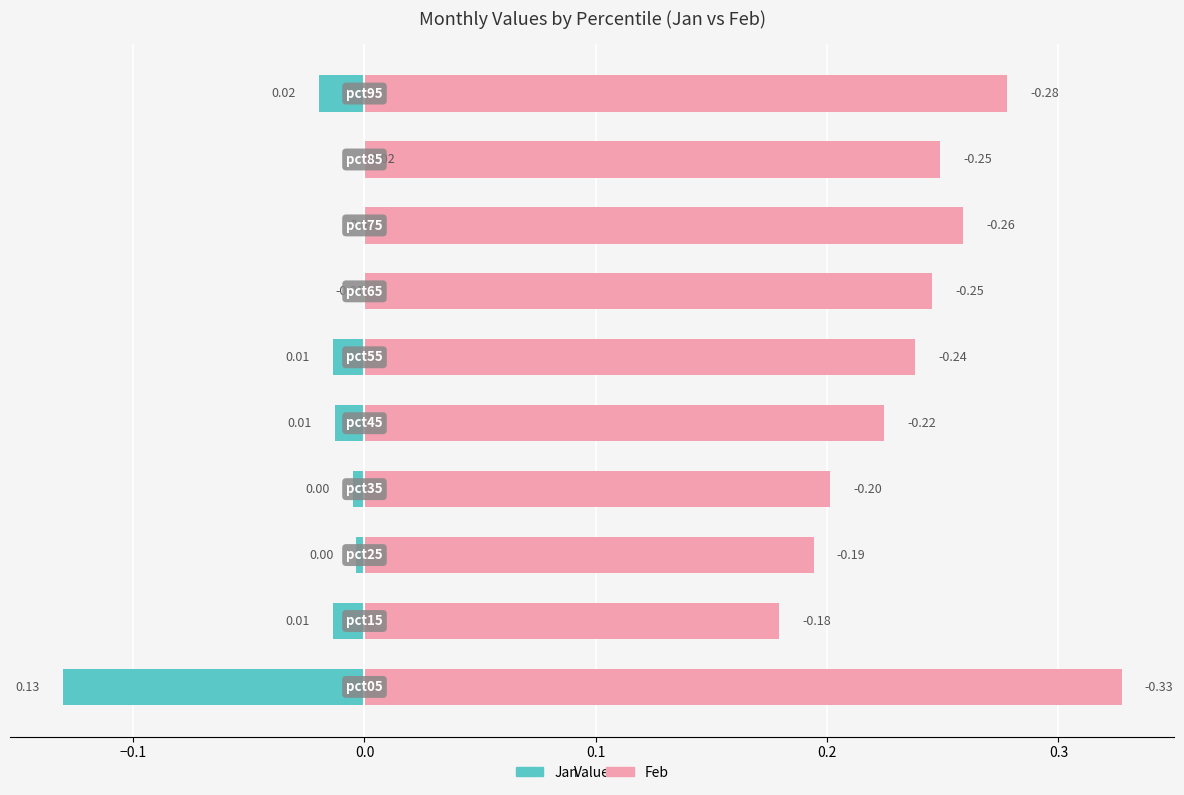

List the series in order of their overall mean, lowest first.

Jan, Feb